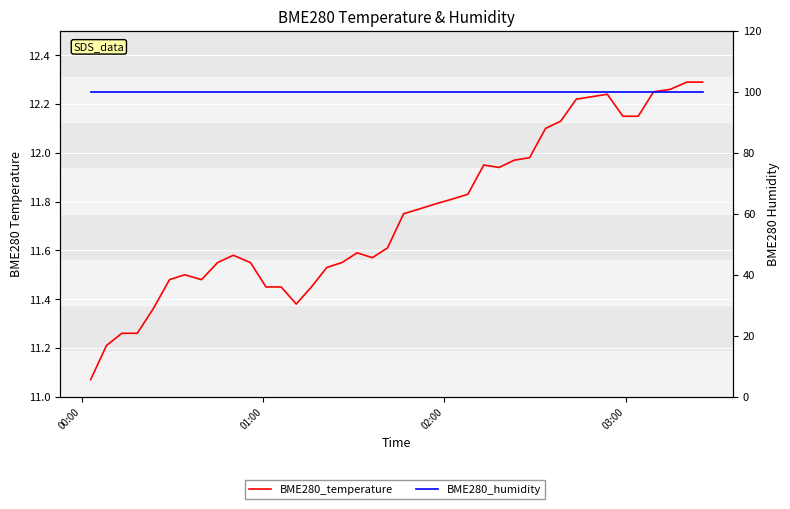

What is the average value of the BME280_temperature series?

11.7